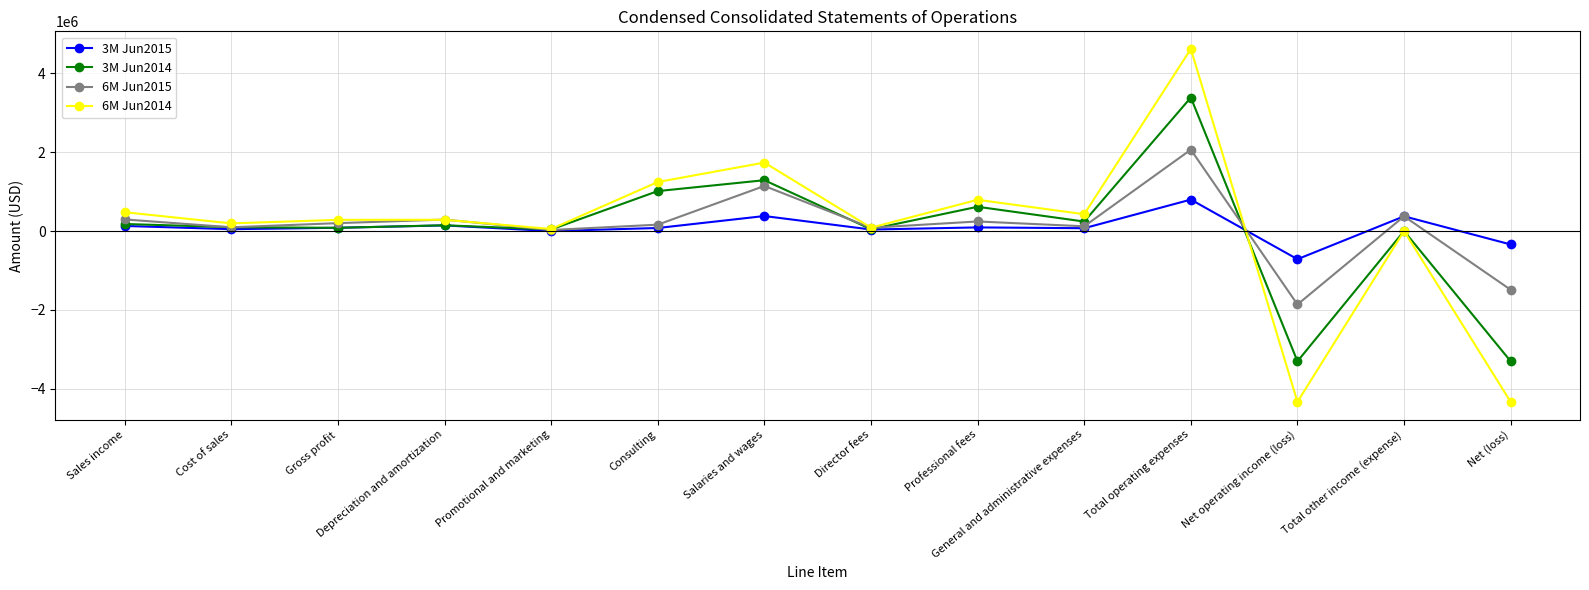

The value of 3M Jun2015 at Sales income is 128233. True or false?

True